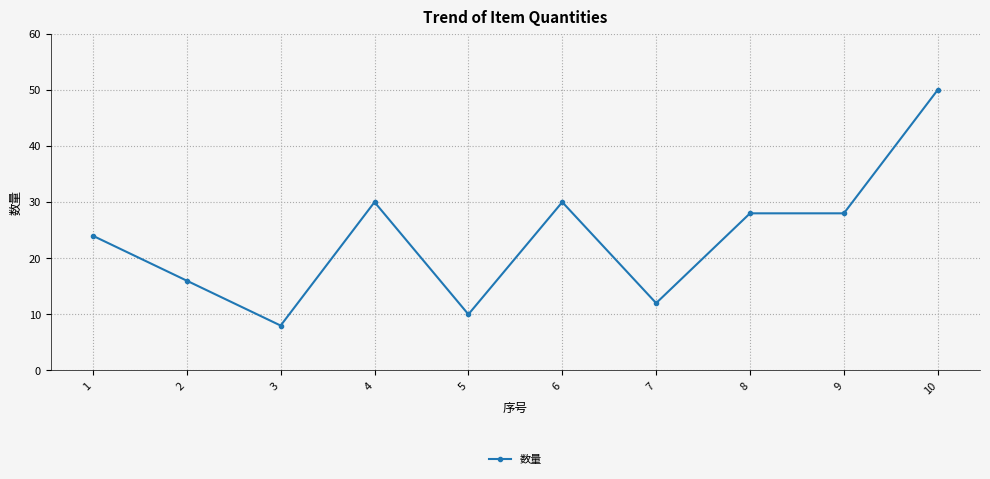

How many categories are shown in the chart?

10